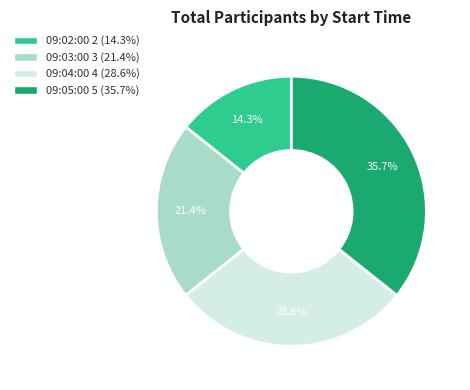

What is the ratio of the value at 09:04:00 to the value at 09:02:00?

2.0